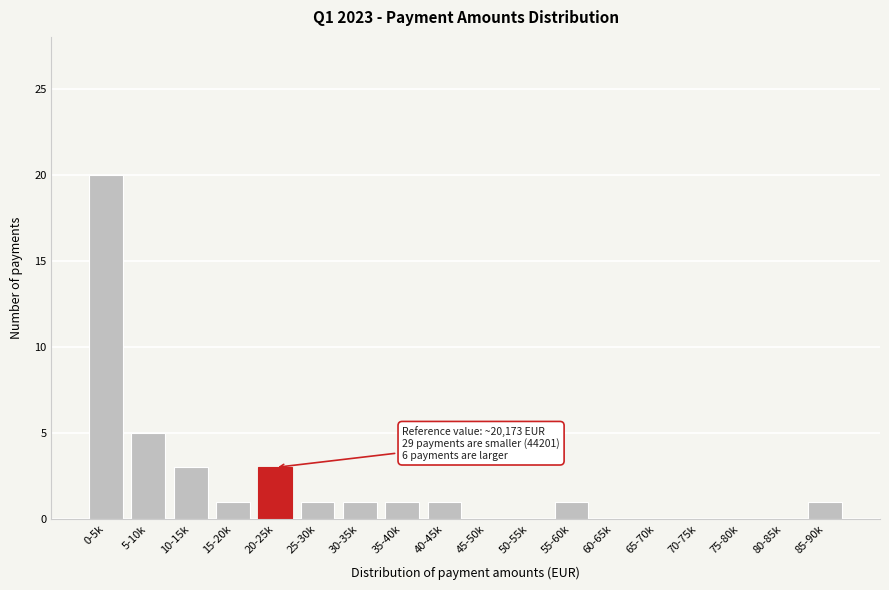

Reading left to right, what are all the values shown in this chart?

0-5k=20	5-10k=5	10-15k=3	15-20k=1	20-25k=3	25-30k=1	30-35k=1	35-40k=1	40-45k=1	45-50k=0	50-55k=0	55-60k=1	60-65k=0	65-70k=0	70-75k=0	75-80k=0	80-85k=0	85-90k=1